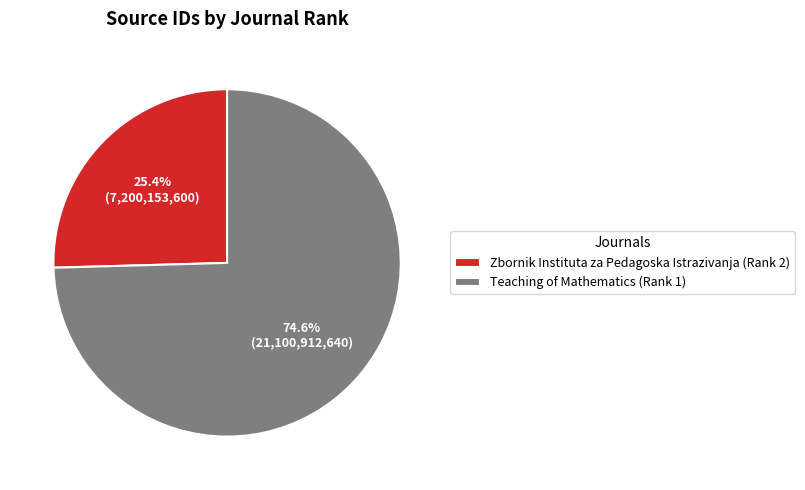

Rank the categories by value from highest to lowest.

Teaching of Mathematics (Rank 1), Zbornik Instituta za Pedagoska Istrazivanja (Rank 2)